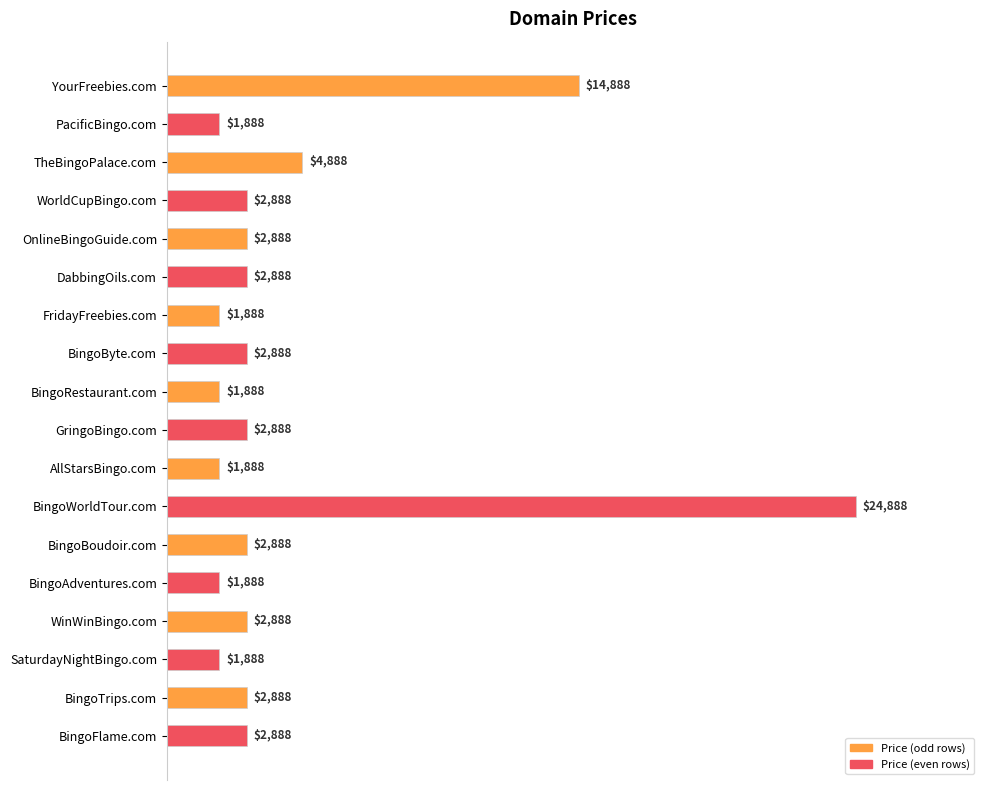

Reading top to bottom, what are all the values shown in this chart?

YourFreebies.com=14888	PacificBingo.com=1888	TheBingoPalace.com=4888	WorldCupBingo.com=2888	OnlineBingoGuide.com=2888	DabbingOils.com=2888	FridayFreebies.com=1888	BingoByte.com=2888	BingoRestaurant.com=1888	GringoBingo.com=2888	AllStarsBingo.com=1888	BingoWorldTour.com=24888	BingoBoudoir.com=2888	BingoAdventures.com=1888	WinWinBingo.com=2888	SaturdayNightBingo.com=1888	BingoTrips.com=2888	BingoFlame.com=2888